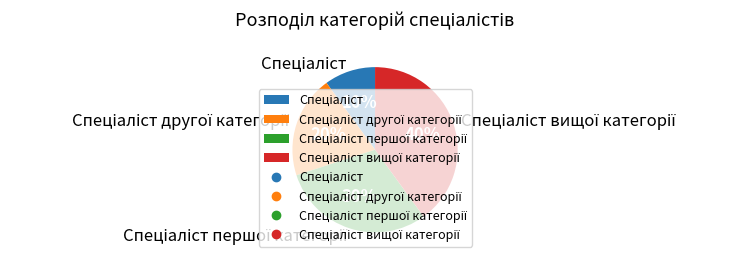

Does any single category account for the majority?

No